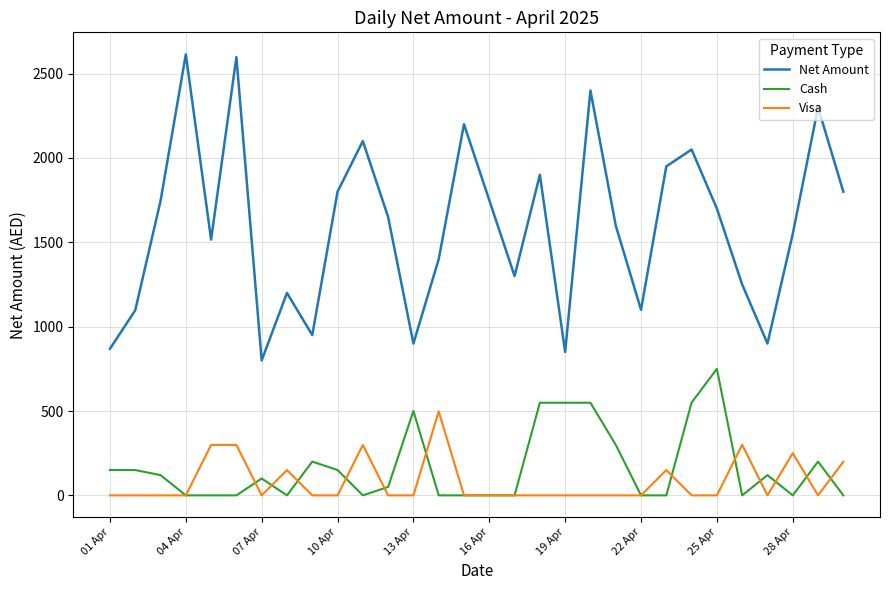

List the series in order of their peak value, highest first.

Net Amount, Cash, Visa